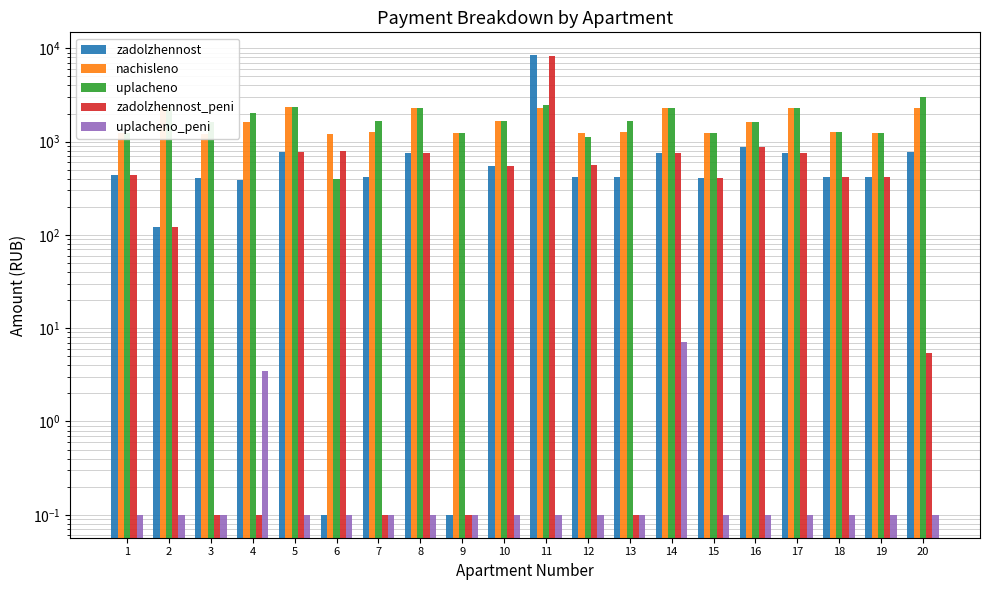

Is the value of uplacheno_peni at 16 greater than the value of zadolzhennost_peni at 5?

No